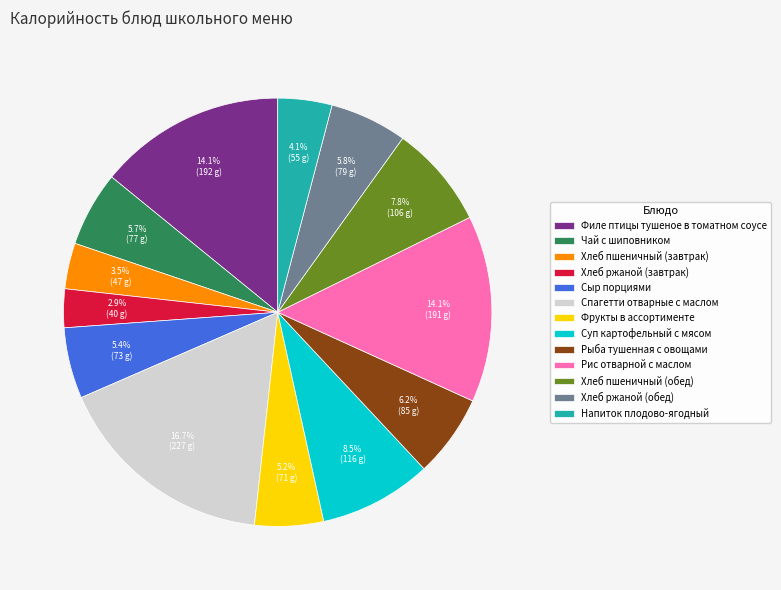

True or false: Рыба тушенная с овощами accounts for 6% of the total.

True